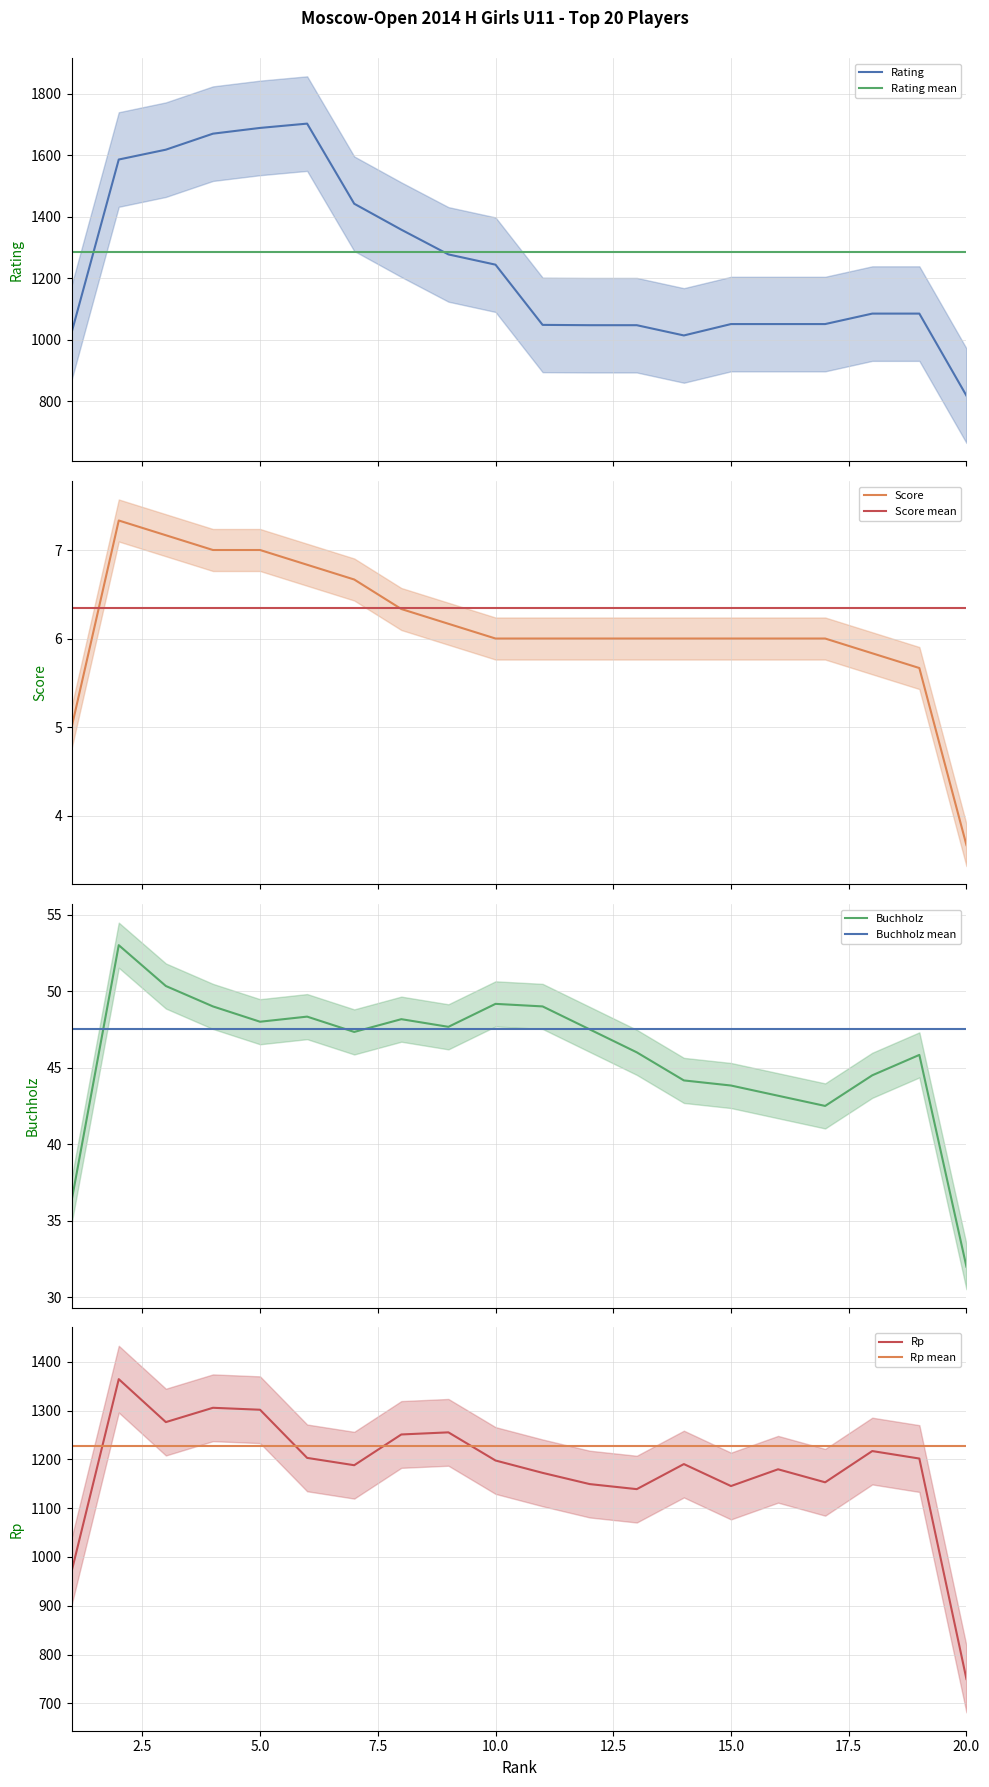

True or false: Buchholz and Rp intersect in this chart.

False